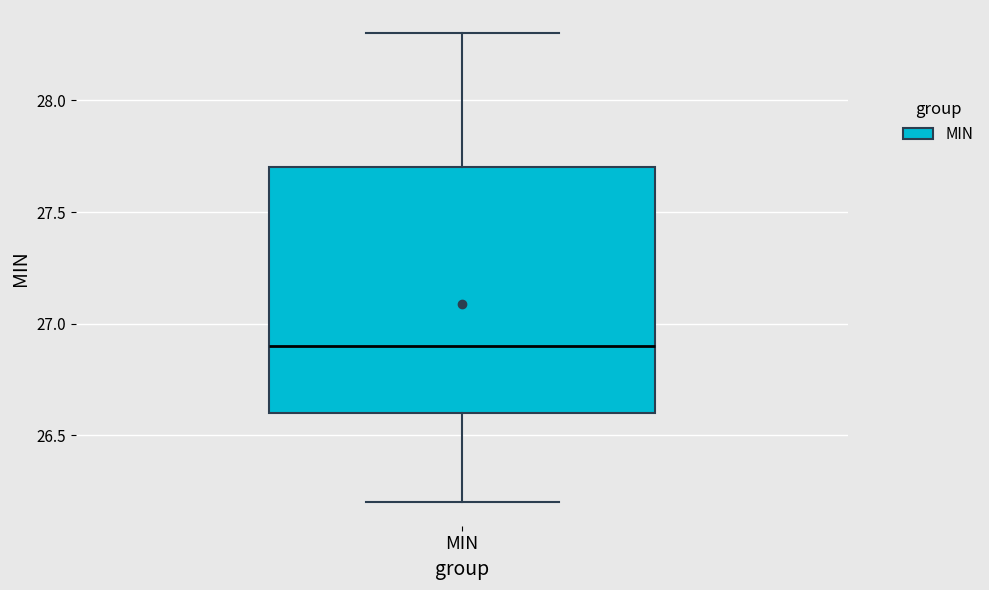

Where is the upper edge of the box for MIN on the y-axis? The values are not printed on the chart, so give them approximately, as read against the axis.

27.7